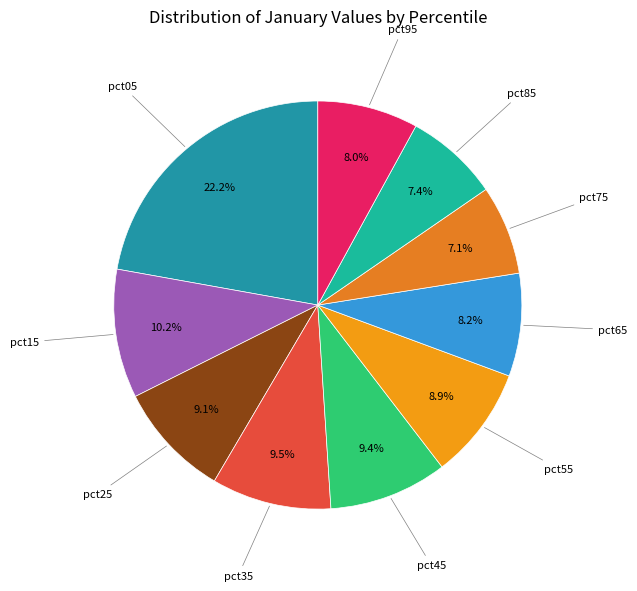

Rank the categories by value from highest to lowest.

pct05, pct15, pct35, pct45, pct25, pct55, pct65, pct95, pct85, pct75